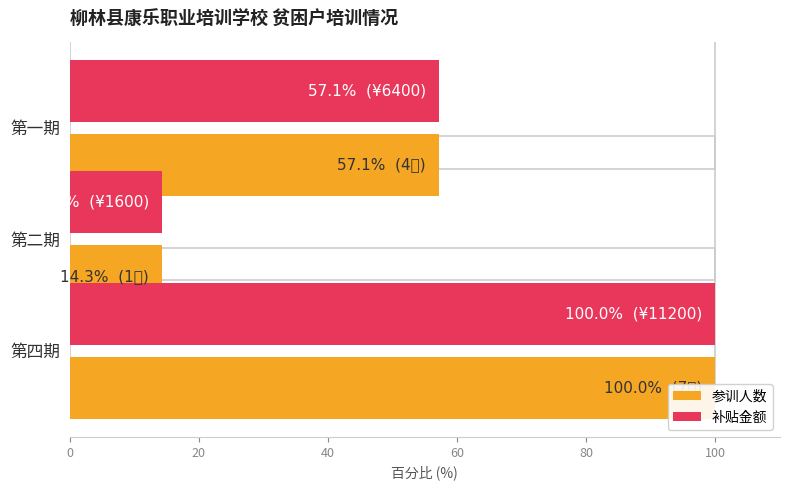

The value of 补贴金额 at 第二期 is 22.1. True or false?

False